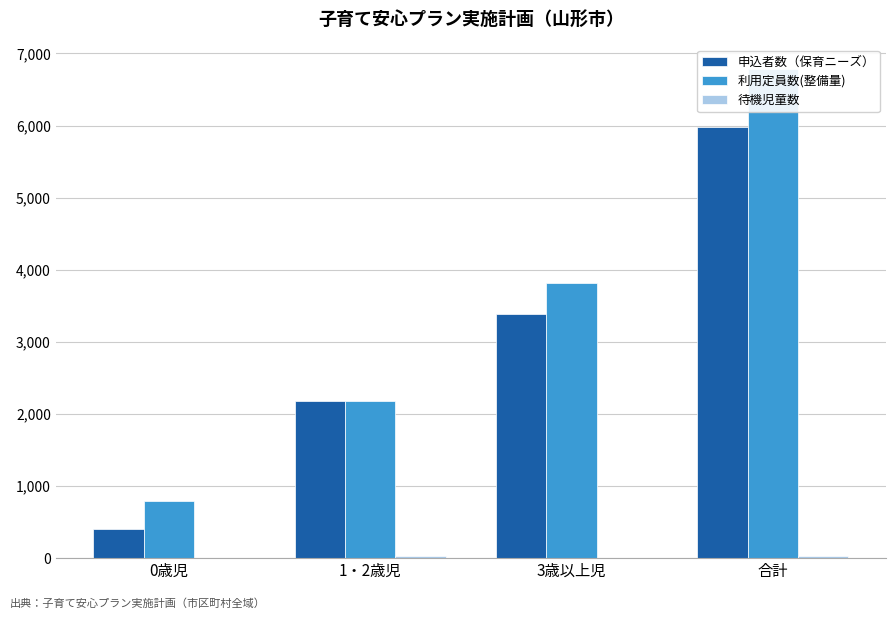

How many data points in 待機児童数 are above 24?

1